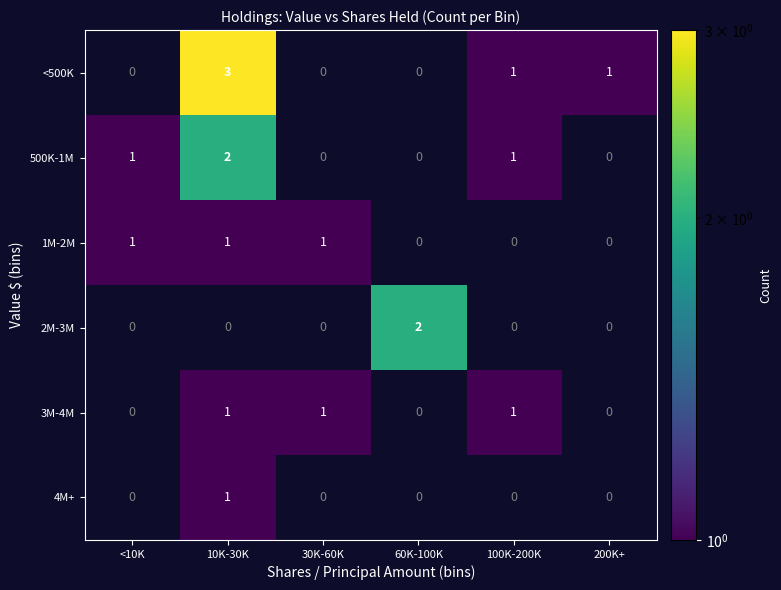

Is it true that 2M-3M equals 1 at 60K-100K?

False